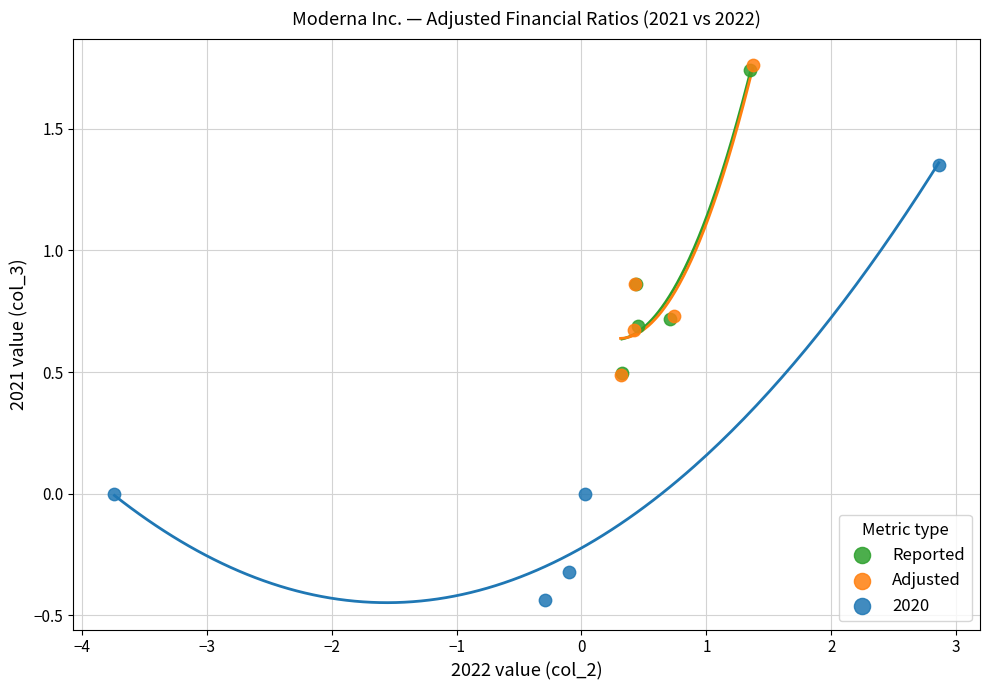

Which series has the largest Y range (max minus min)?

2020